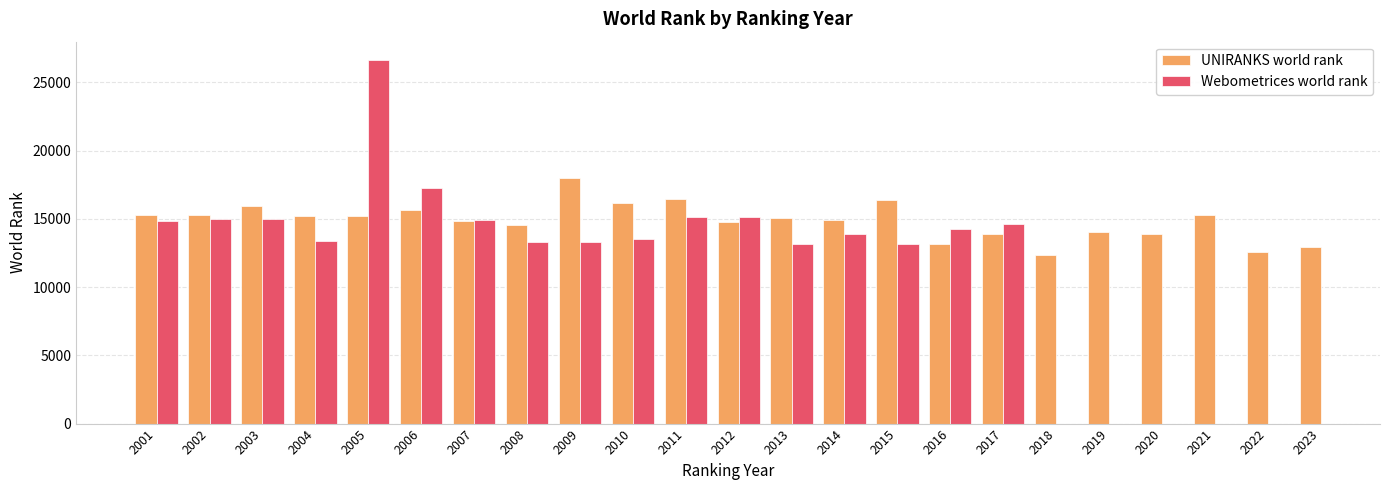

What is the difference between the maximum and minimum values in the UNIRANKS world rank series?

5624